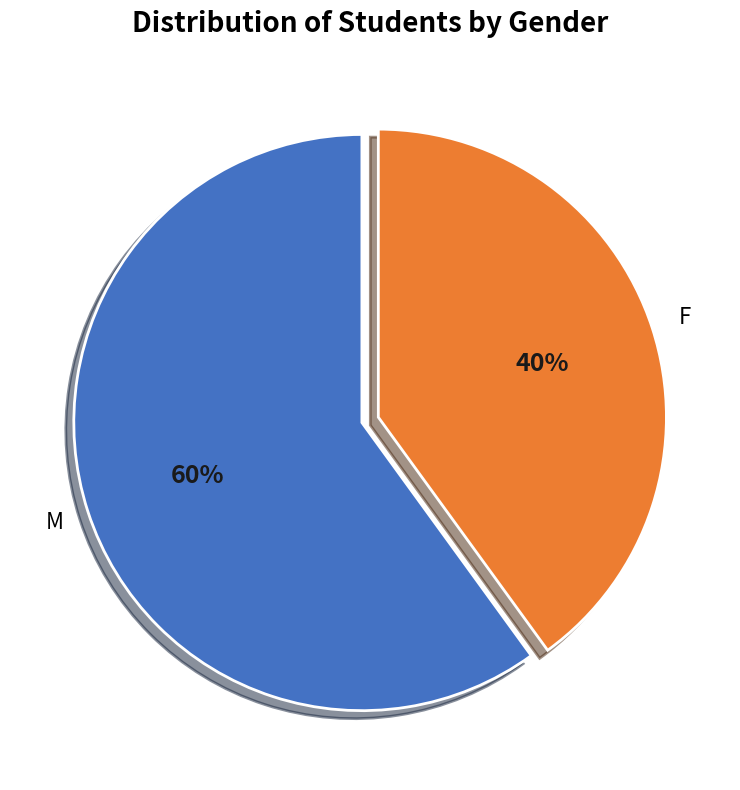

Approximately how many times larger is the value at F compared to M?

0.7